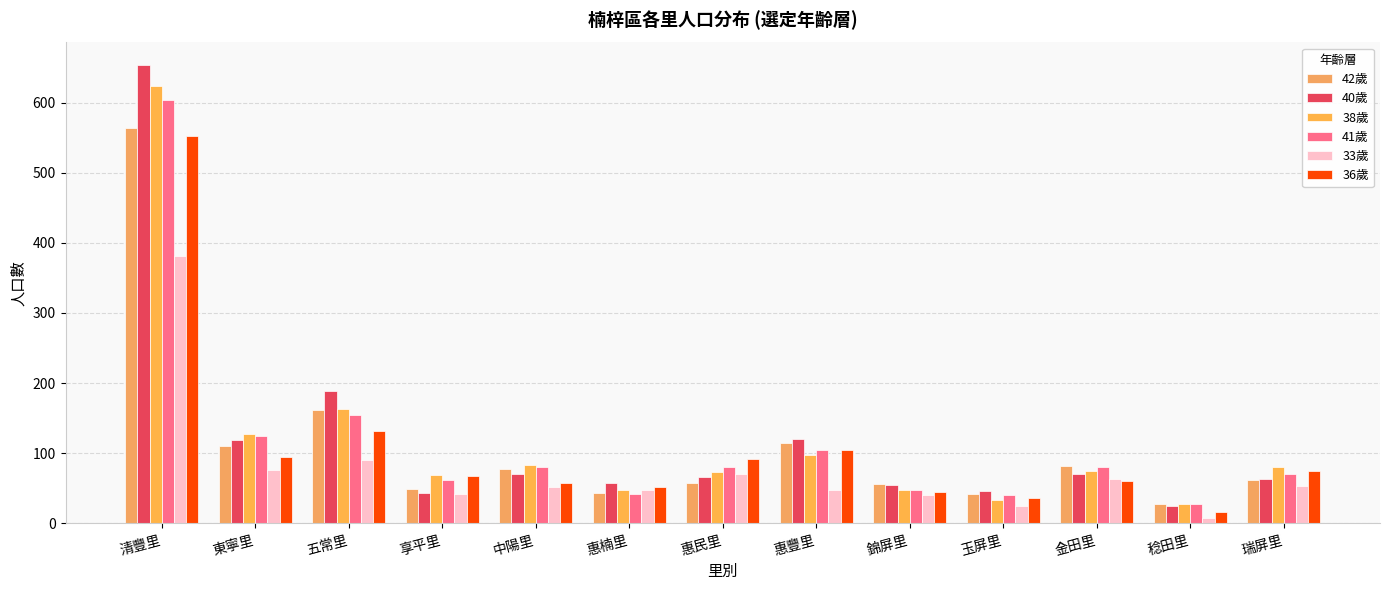

Reading left to right, what are all the values shown in this chart?

42歲: 564	111	161	49	77	43	58	114	56	42	82	27	62
40歲: 653	119	189	44	71	58	66	120	55	46	70	25	63
38歲: 623	128	163	69	83	47	74	97	47	34	75	27	81
41歲: 603	125	155	62	80	42	81	105	48	41	80	28	71
33歲: 381	76	90	42	52	48	71	48	40	25	64	8	54
36歲: 553	95	132	67	57	52	92	105	45	36	60	16	75